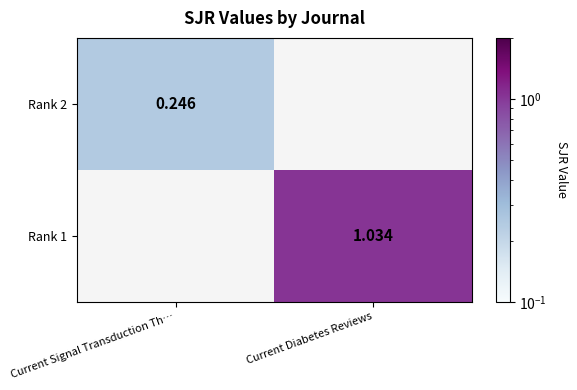

What is the spread (max minus min) of values at Current Diabetes Reviews?

1.0